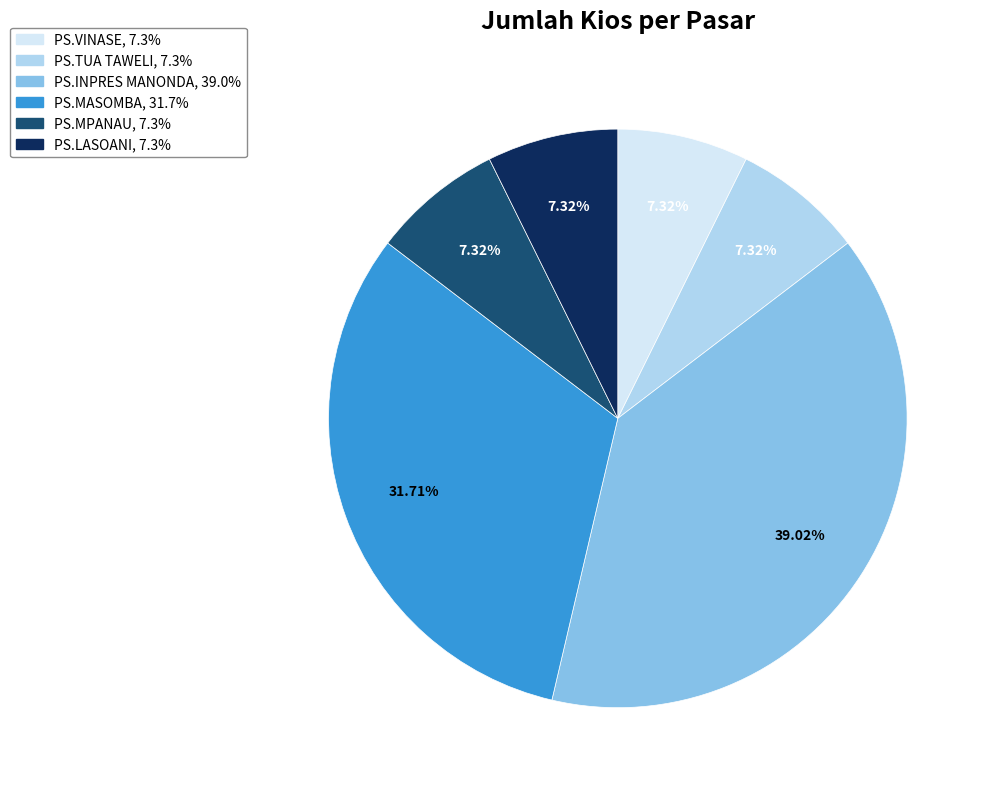

Which slice is the largest?

PS.INPRES MANONDA